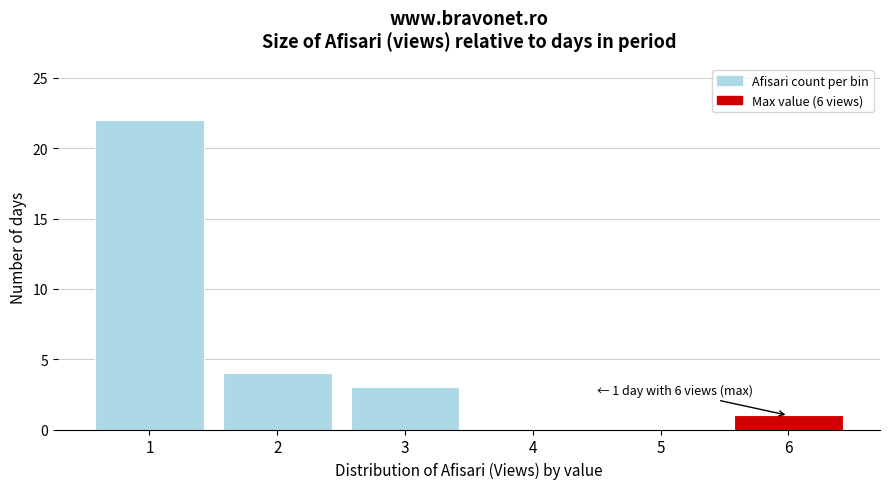

Reading left to right, extract all data points from this chart.

1=22	2=4	3=3	4=0	5=0	6=1